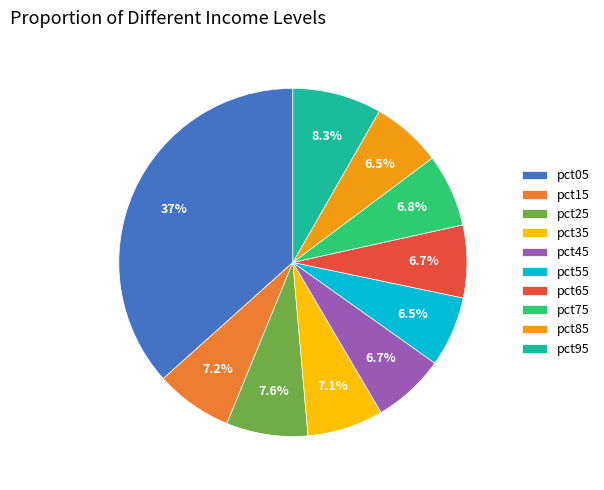

What percentage is the pct35 slice, to the nearest percent?

7%